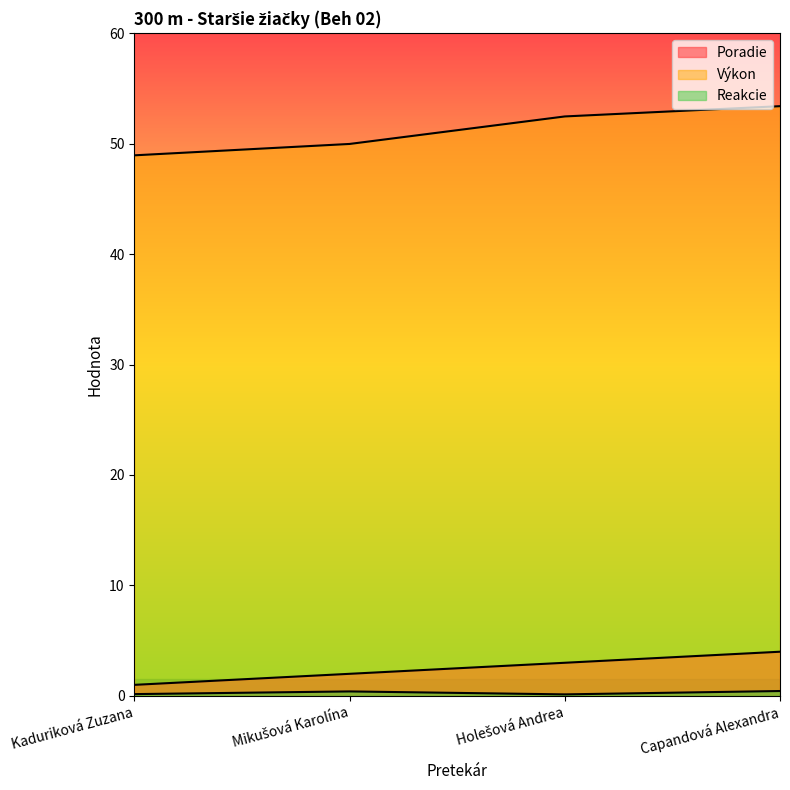

How many values in the Poradie series exceed 3?

1